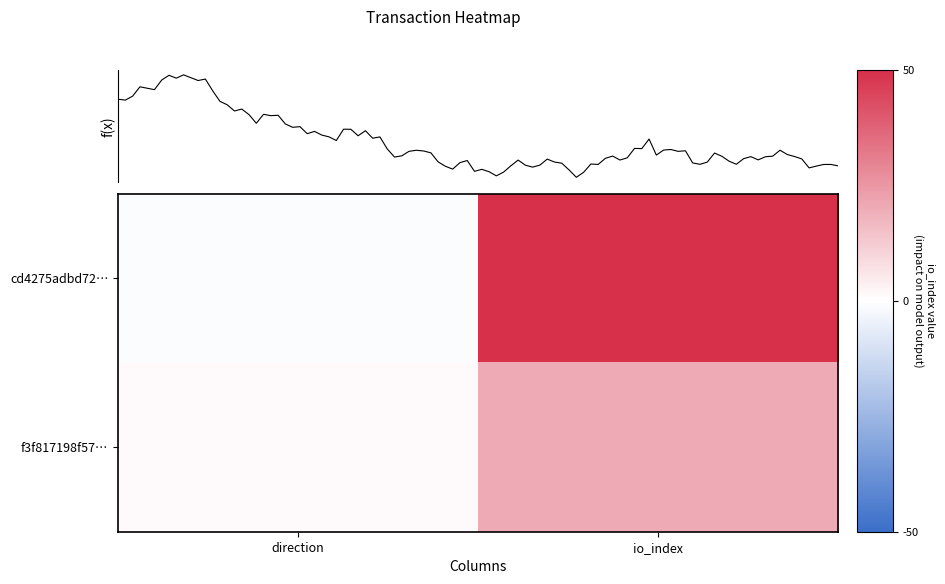

What is the sum of all cd4275adbd72… values?

49